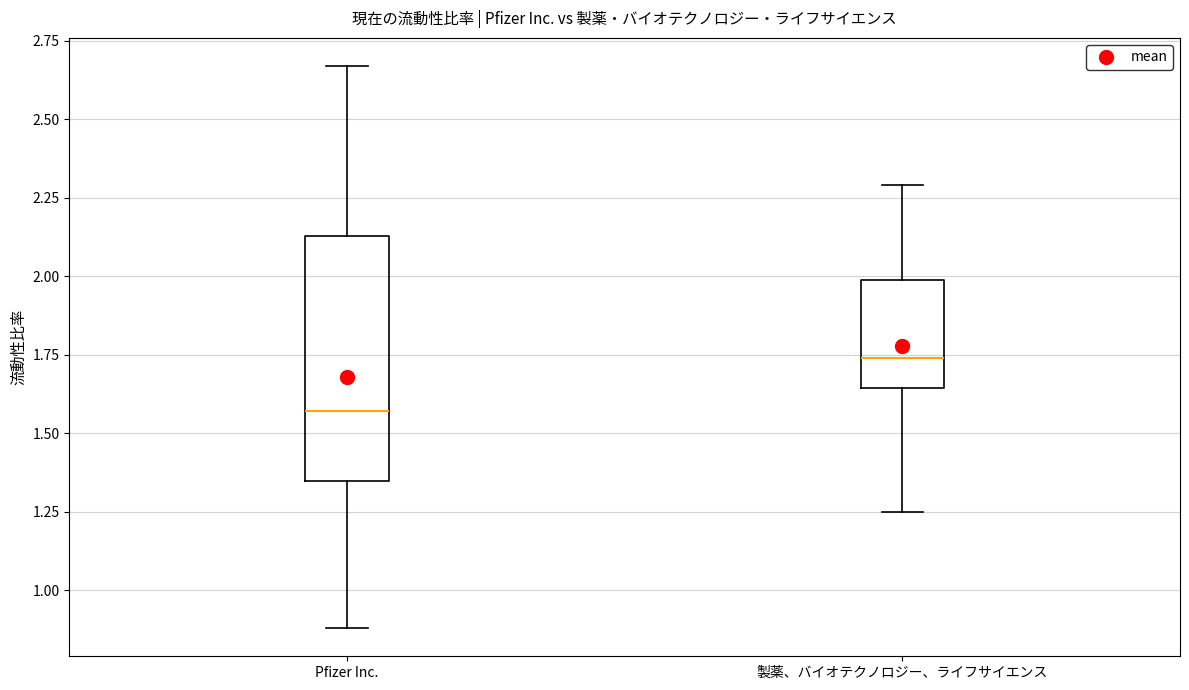

Comparing the boxes themselves (not the whiskers), which one is the tallest?

Pfizer Inc.